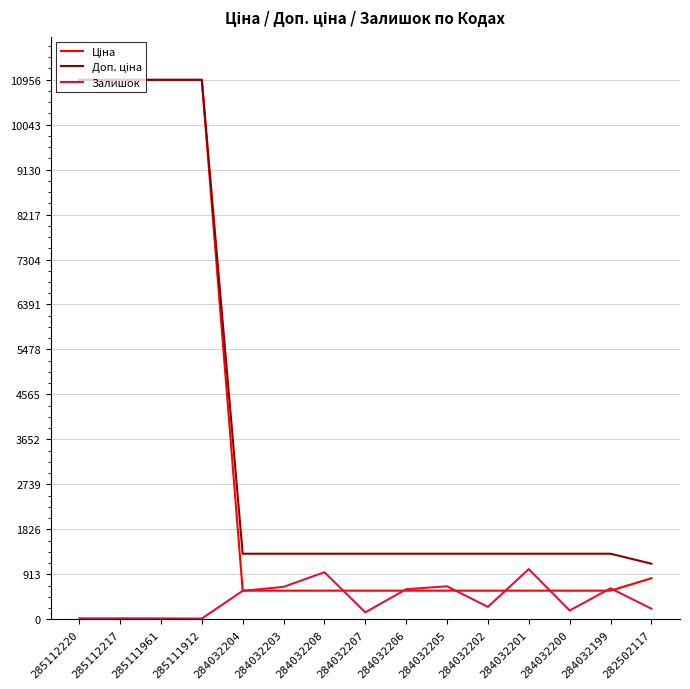

What is the difference between the highest and lowest values at 284032204?

753.3